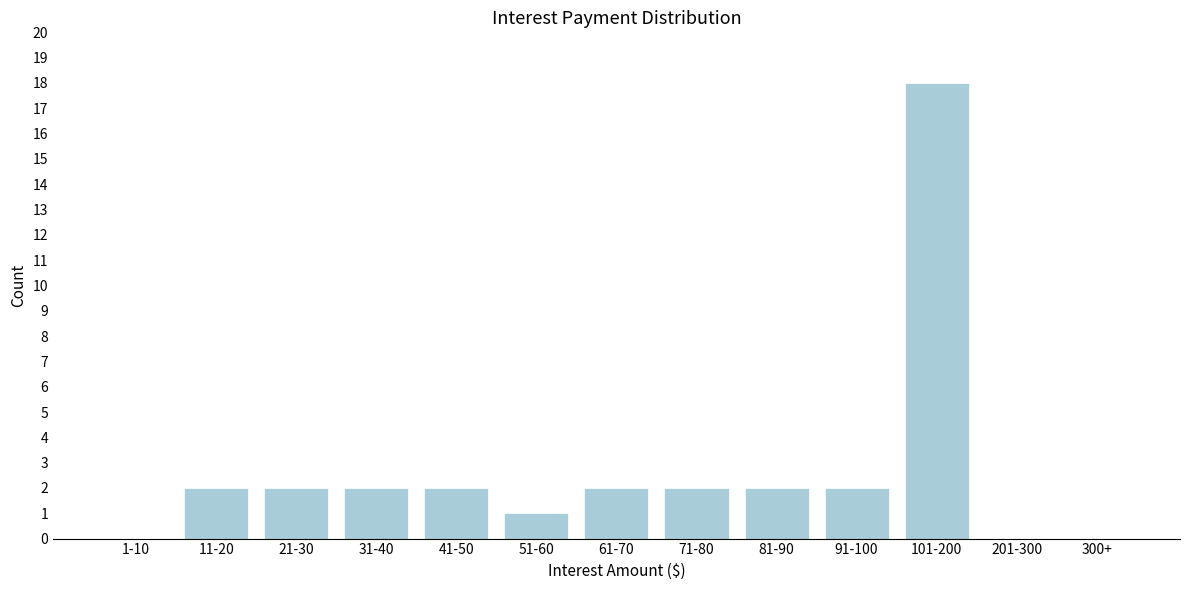

Reading left to right, transcribe all the data shown in this chart.

1-10=0	11-20=2	21-30=2	31-40=2	41-50=2	51-60=1	61-70=2	71-80=2	81-90=2	91-100=2	101-200=18	201-300=0	300+=0